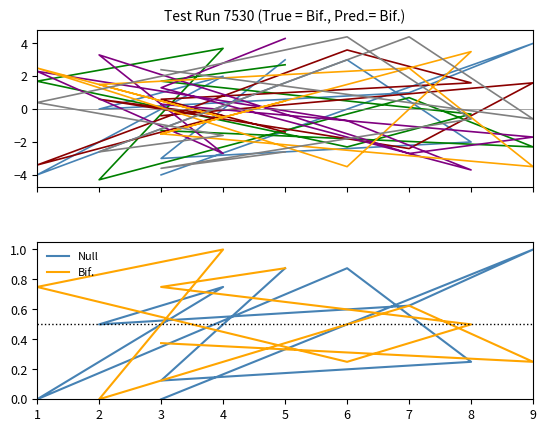

What is the label of the 4th point from the right?

6